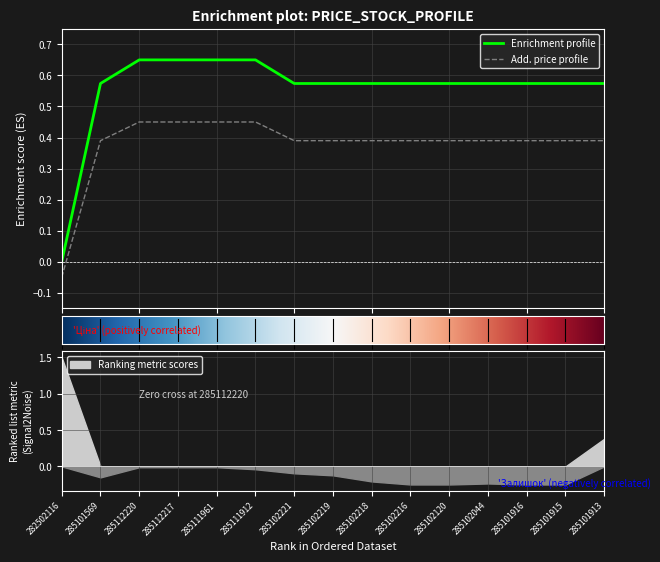

What is the label of the 1st point from the right?

285101913